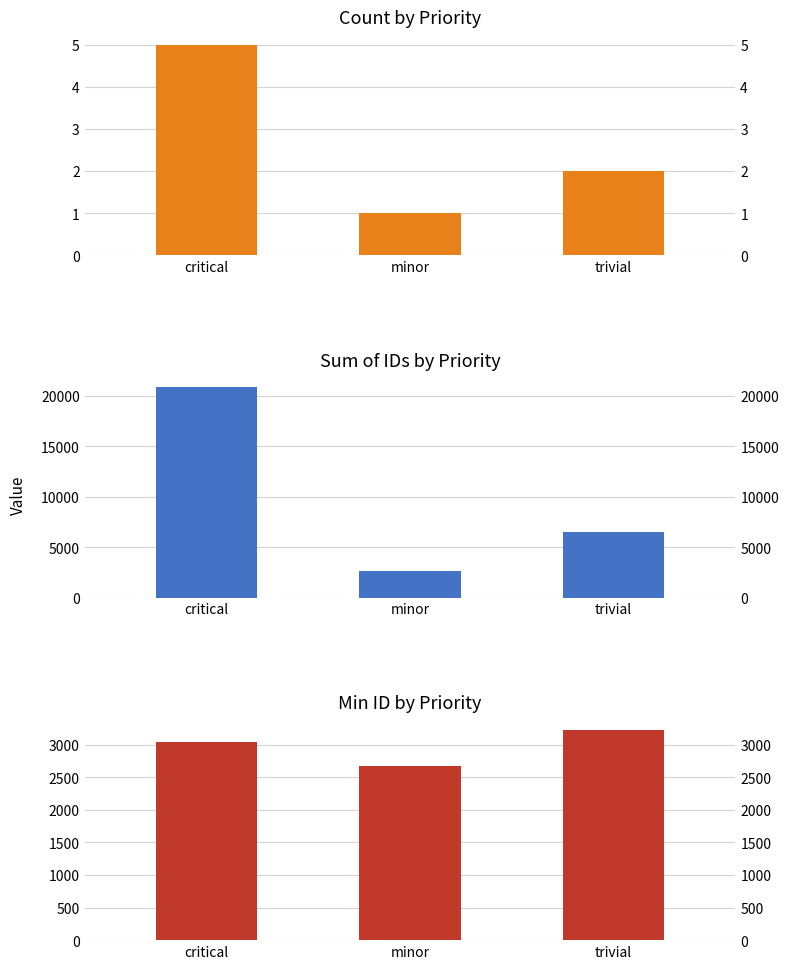

Rank the categories by Sum of IDs by Priority value from highest to lowest.

critical, trivial, minor